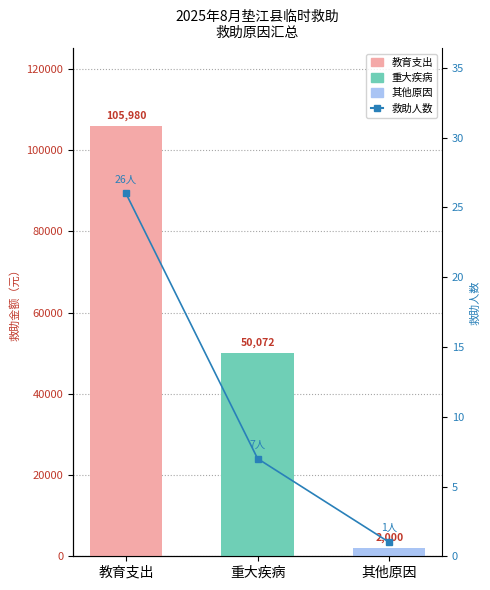

How many data points in 救助人数 are less than 7?

1